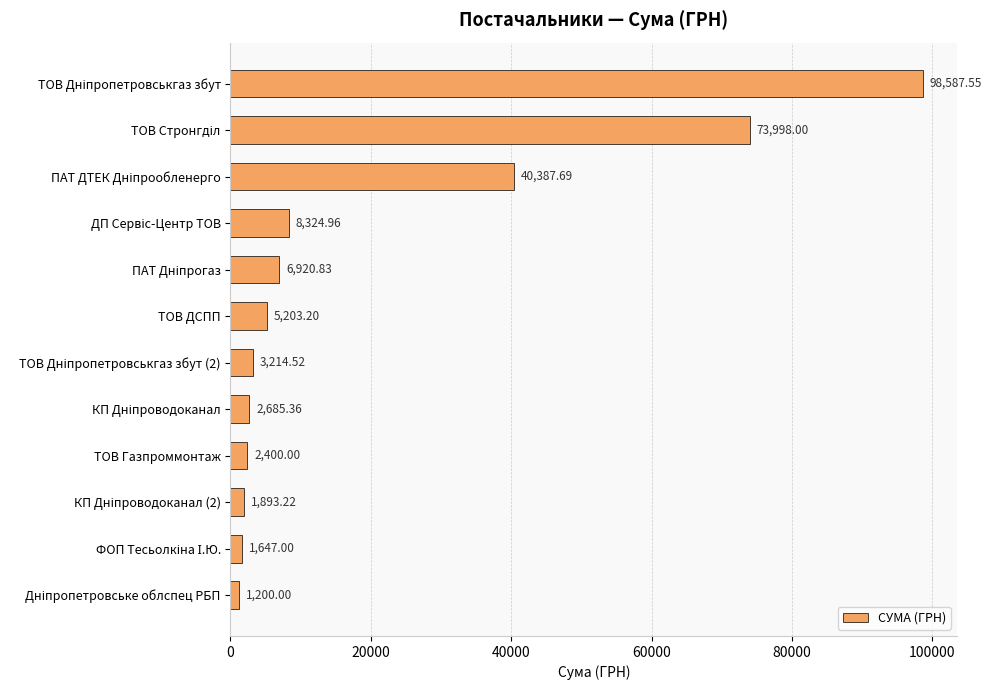

What is the difference between the second highest and minimum values?

72798.0